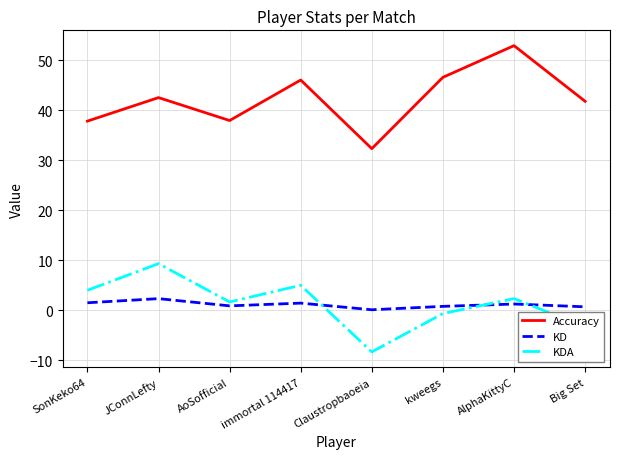

The value of Accuracy at AlphaKittyC is 30.4. True or false?

False